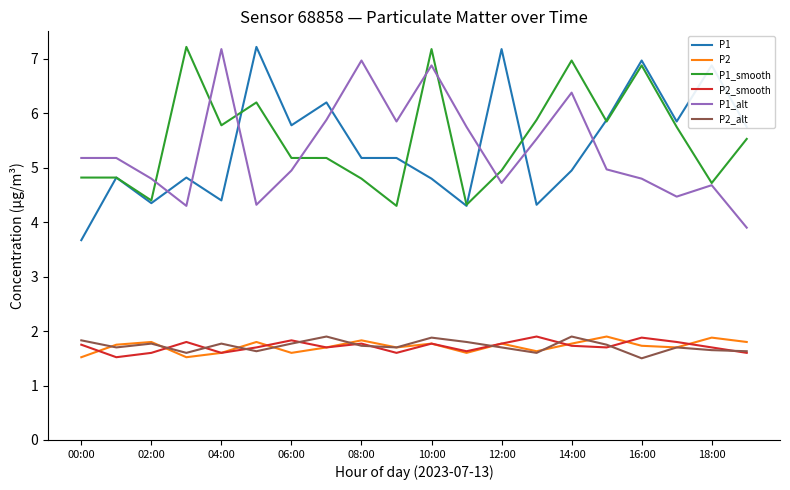

What is the minimum value shown in the chart?

1.5